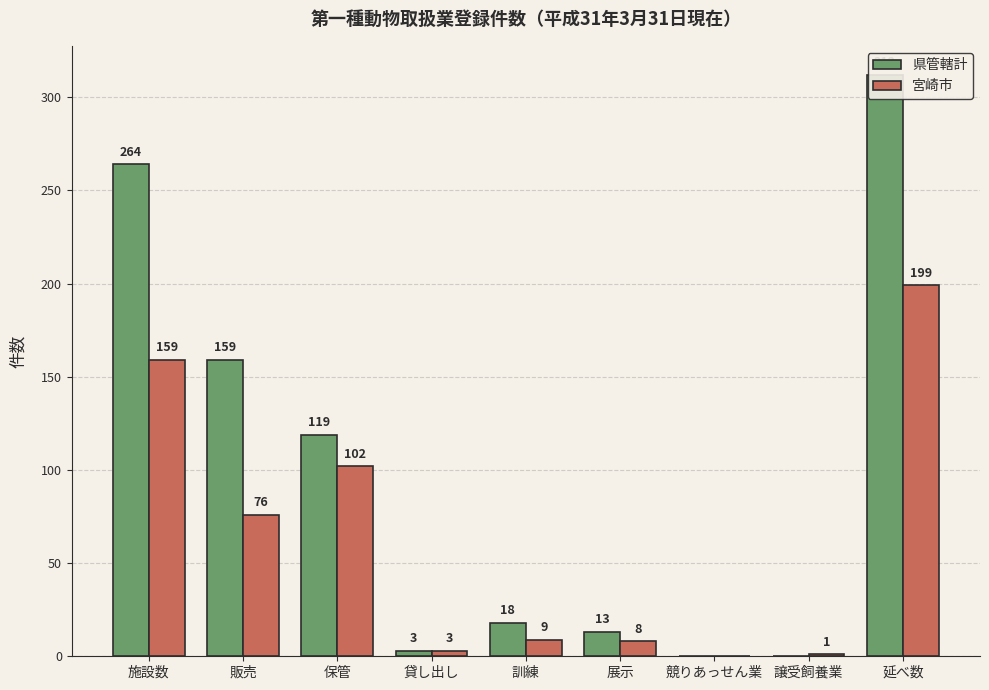

Which series has the largest range (max minus min)?

県管轄計